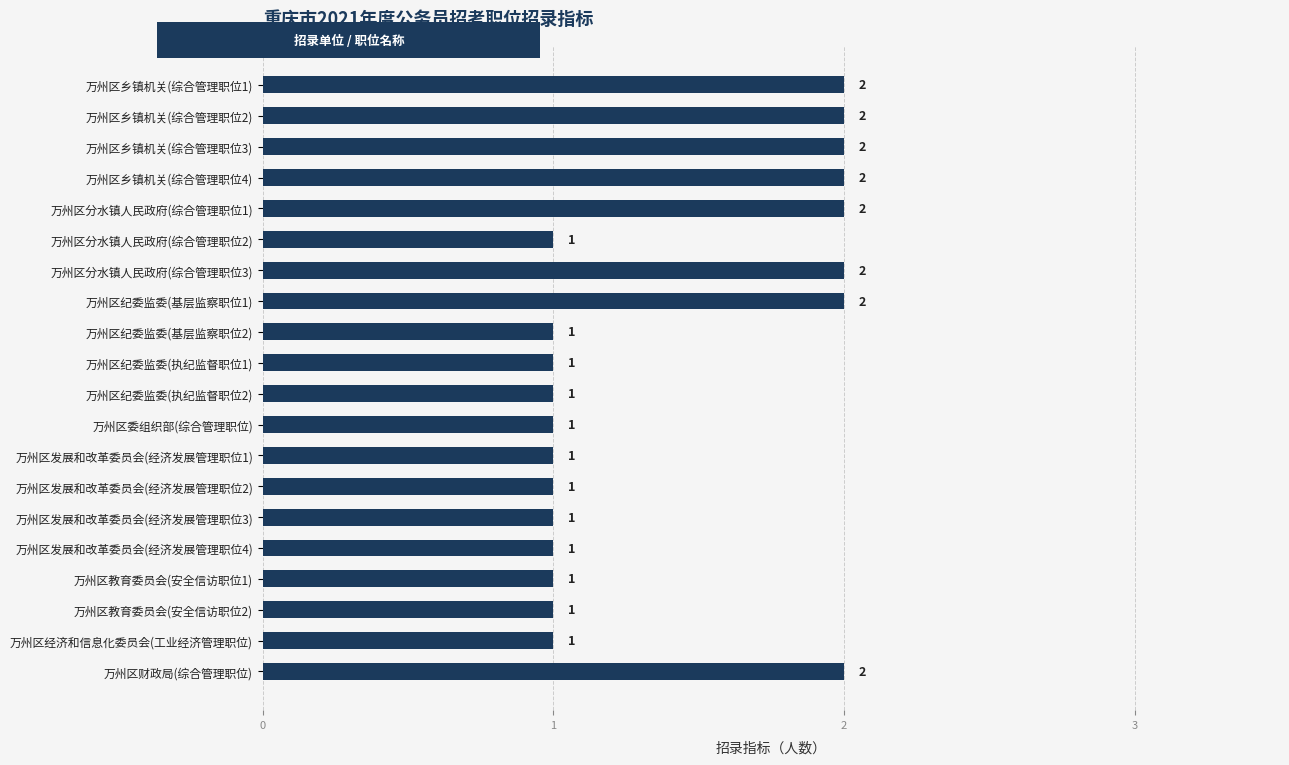

What is the maximum value shown in the chart?

2